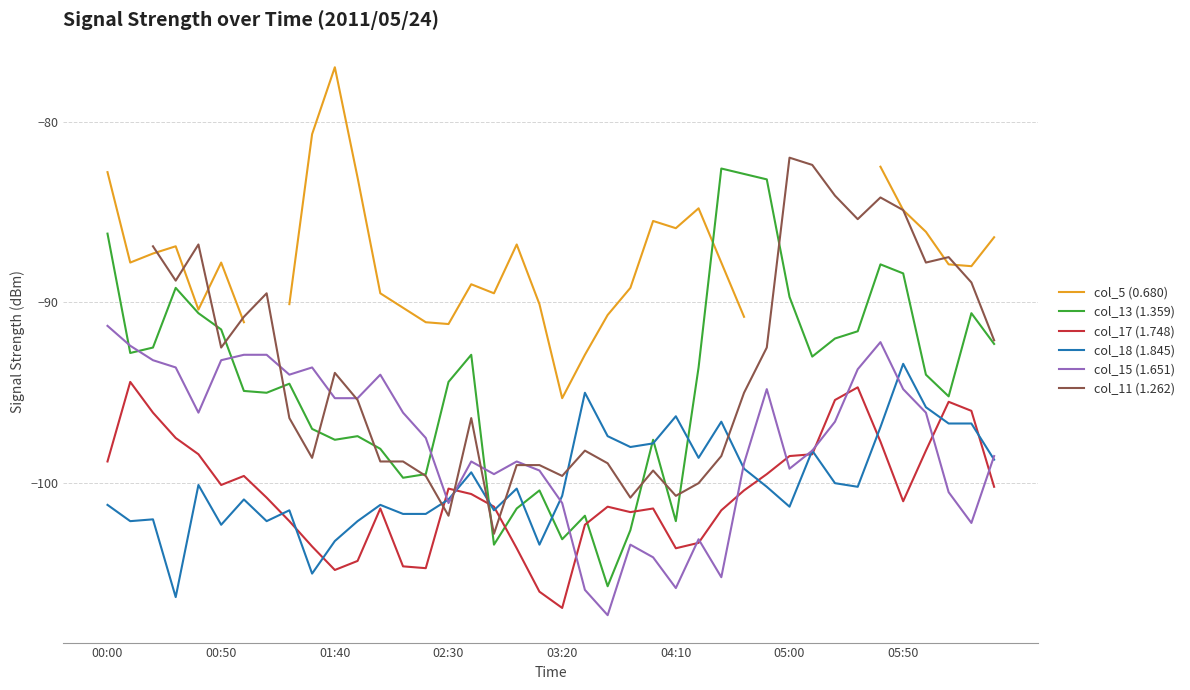

How many data points in col_17 (1.748) are above -100?

15